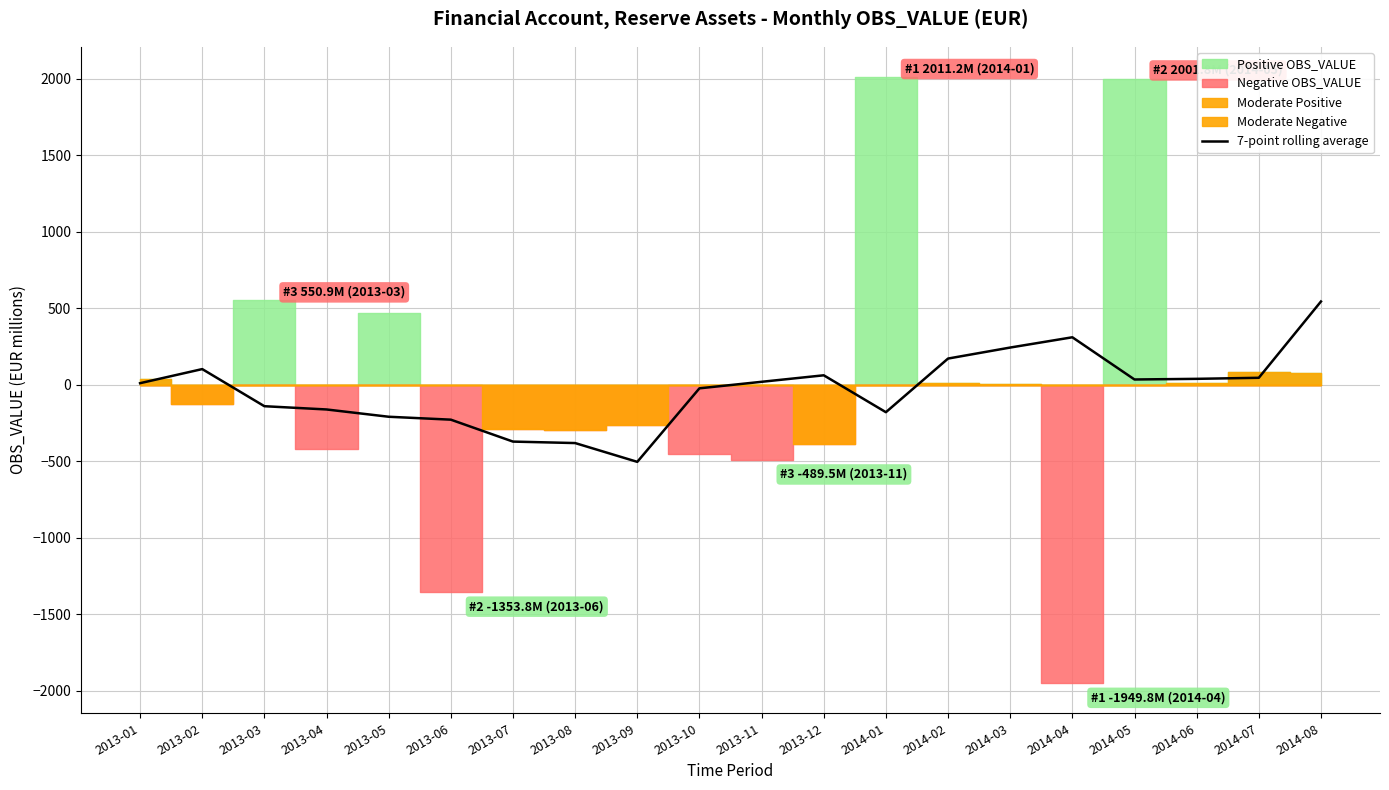

Reading left to right, list all the values displayed in this chart.

2013-01=10.1	2013-02=102.3	2013-03=-140.4	2013-04=-161.7	2013-05=-209.3	2013-06=-228.3	2013-07=-371.7	2013-08=-381.3	2013-09=-504.1	2013-10=-23.4	2013-11=19.2	2013-12=61.7	2014-01=-179.5	2014-02=171.1	2014-03=243.1	2014-04=310.3	2014-05=34.3	2014-06=38.5	2014-07=45.4	2014-08=544.2